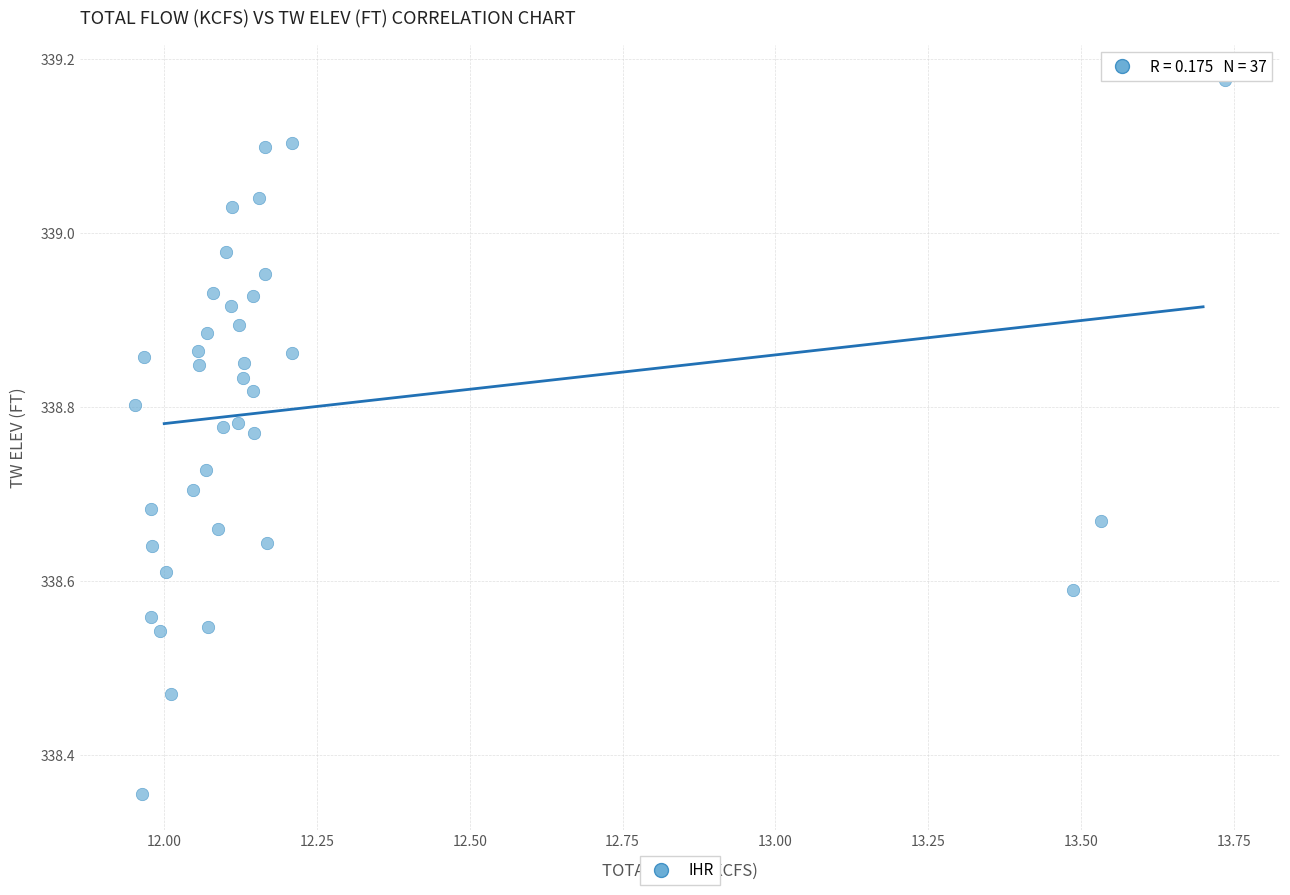

What is the range of Y values (max minus min)?

0.8